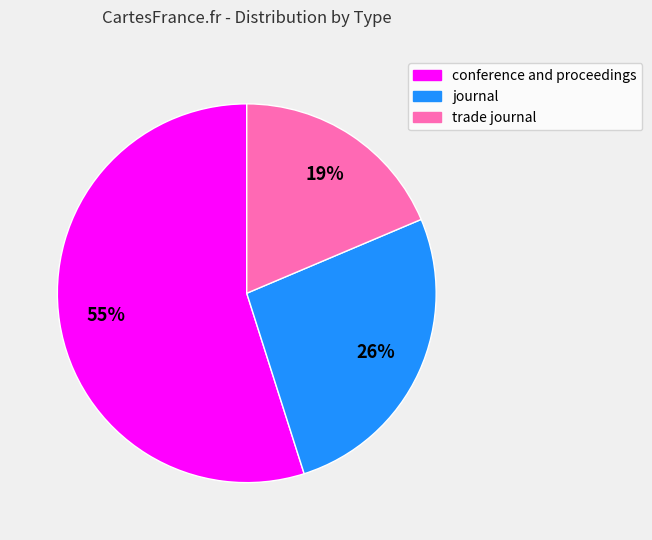

Does conference and proceedings account for over 50% of the chart?

Yes